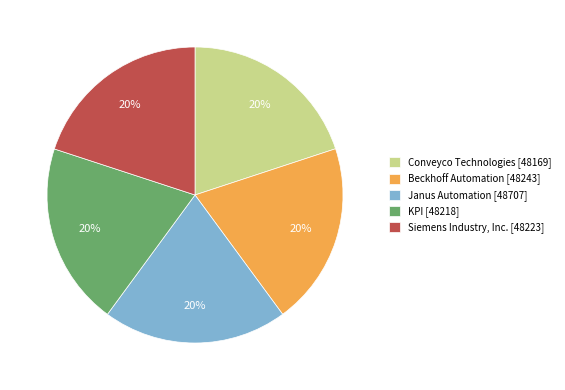

The Siemens Industry, Inc. [48223] slice represents 28% of the pie. True or false?

False